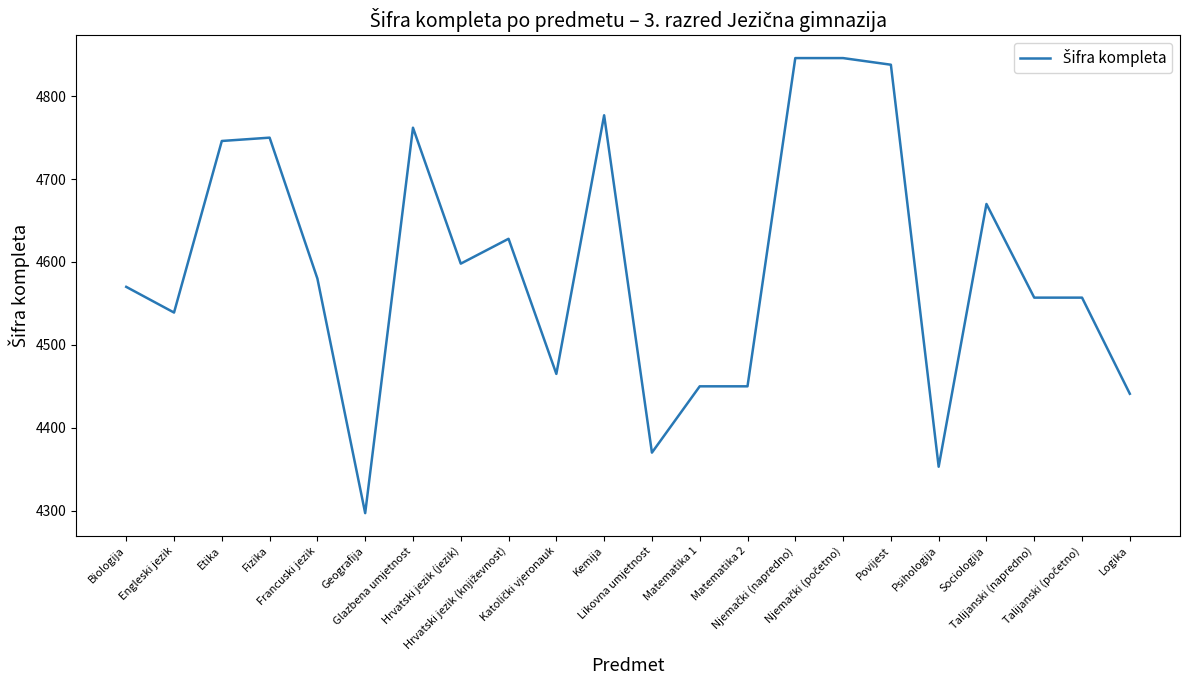

What is the maximum value shown in the chart?

4846